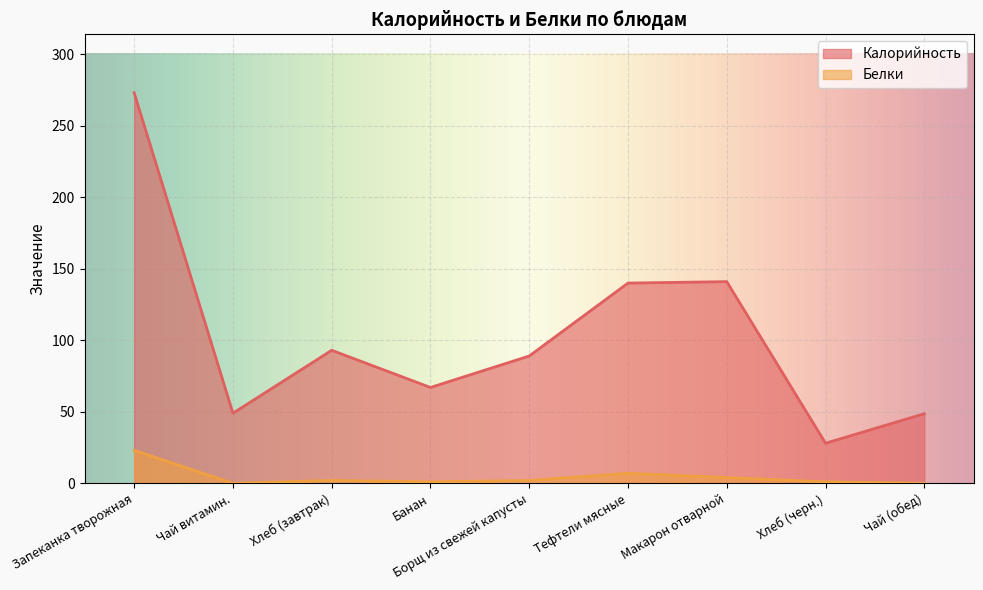

List the labels in order of Белки value, largest first.

Запеканка творожная, Тефтели мясные, Макарон отварной, Хлеб (завтрак), Борщ из свежей капусты, Банан, Хлеб (черн.), Чай витамин., Чай (обед)